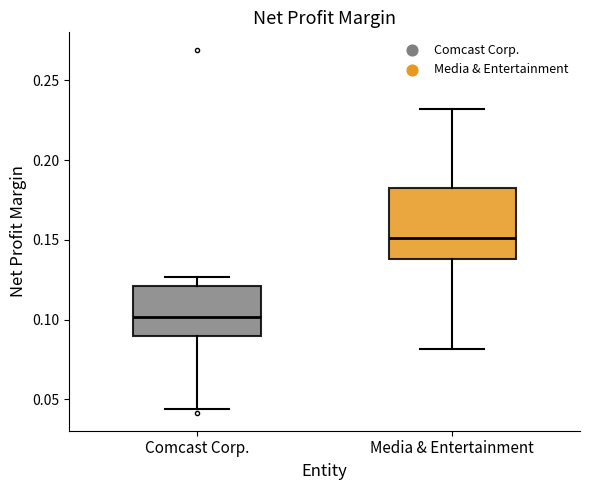

Reading left to right, transcribe this box plot: for each box, give where its median line is, the range the box spans, and where its two whiskers end, as read against the y-axis. The values are not printed on the chart, so give them approximately, as read against the axis.

Comcast Corp.: median 0.100, box 0.090 to 0.120, whiskers 0.045 to 0.125
Media & Entertainment: median 0.150, box 0.140 to 0.185, whiskers 0.080 to 0.230